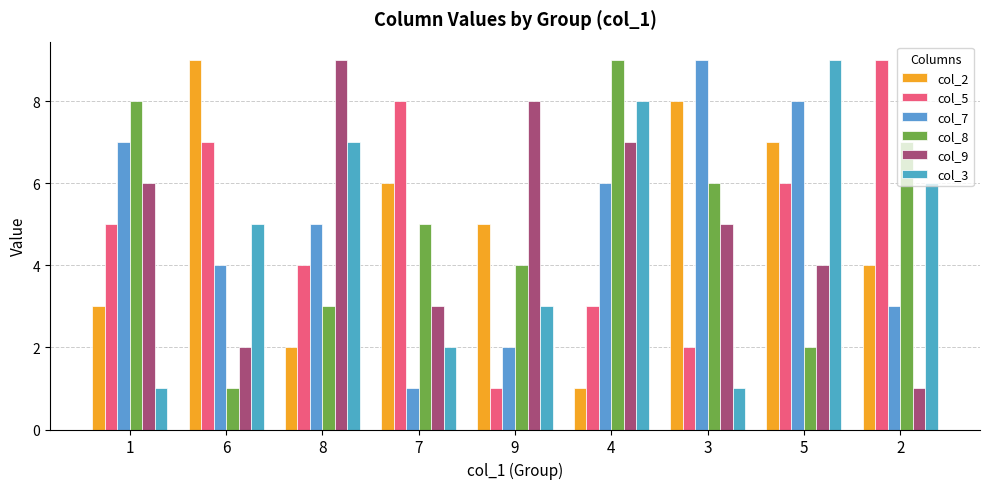

What is the difference between the second highest and minimum values in the col_5 series?

7